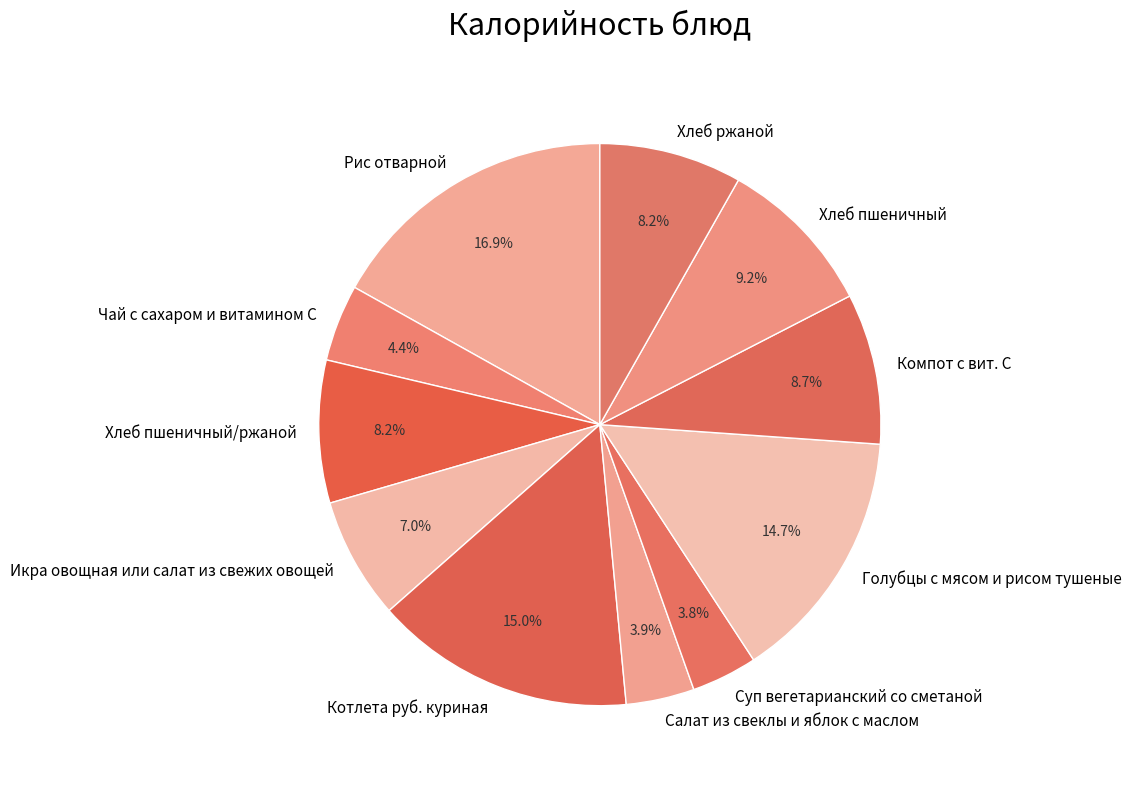

Which category has the biggest portion of the pie?

Рис отварной